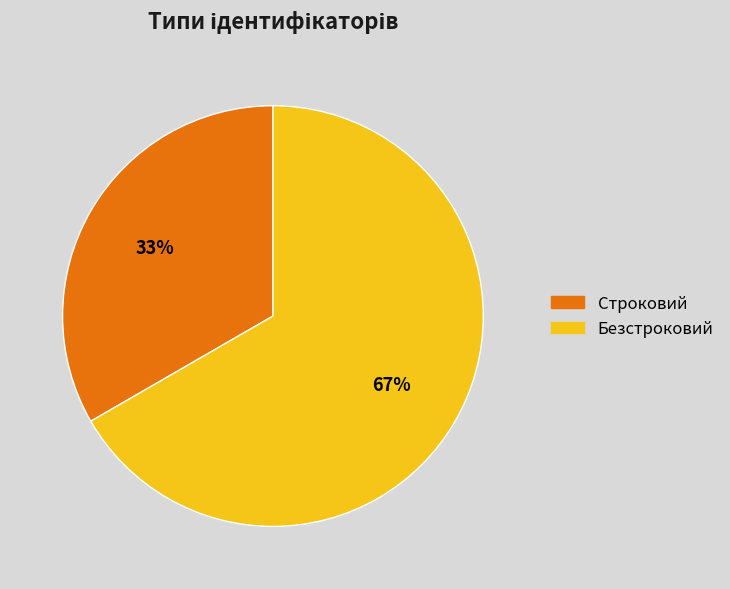

Count the number of slices in the pie.

2